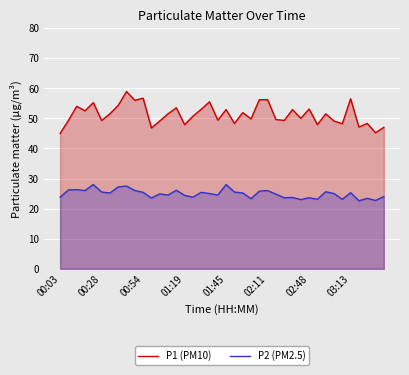

What is the difference between the maximum and minimum values in the P2 (PM2.5) series?

5.4